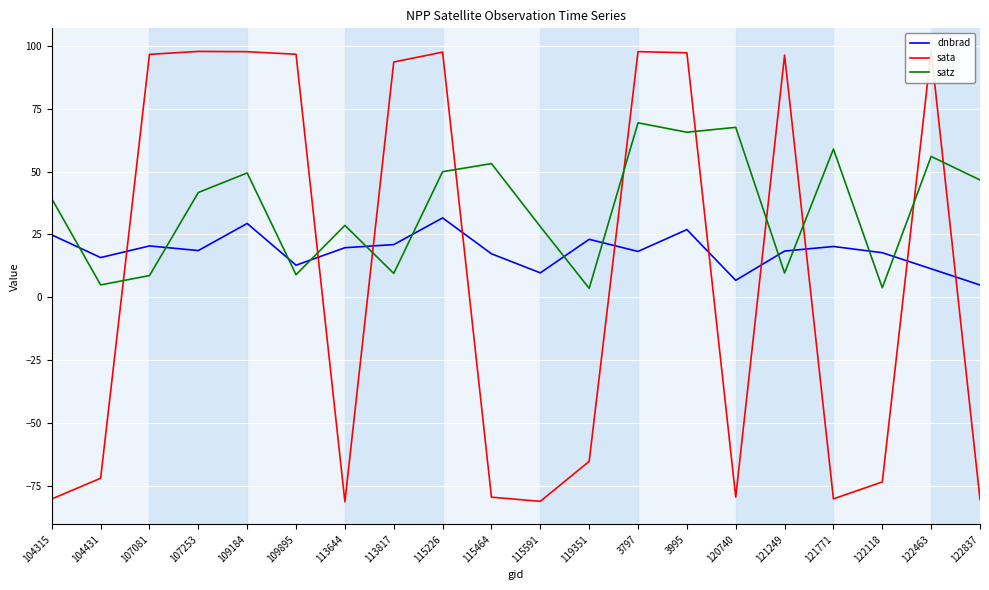

Reading right to left, what are all the values shown in this chart?

dnbrad: 122837=4.9	122463=11.3	122118=17.7	121771=20.2	121249=18.4	120740=6.8	3995=27.0	3797=18.3	119351=23.1	115591=9.7	115464=17.3	115226=31.6	113817=21.0	113644=19.7	109895=12.8	109184=29.4	107253=18.6	107081=20.4	104431=15.8	104315=24.8
sata: 122837=-80.5	122463=98.1	122118=-73.5	121771=-80.3	121249=96.4	120740=-79.6	3995=97.4	3797=97.8	119351=-65.4	115591=-81.3	115464=-79.6	115226=97.6	113817=93.7	113644=-81.4	109895=96.8	109184=97.8	107253=97.9	107081=96.7	104431=-72.1	104315=-80.3
satz: 122837=46.7	122463=56.1	122118=3.8	121771=59.0	121249=9.7	120740=67.7	3995=65.7	3797=69.5	119351=3.6	115591=28.2	115464=53.2	115226=50.0	113817=9.5	113644=28.6	109895=9.0	109184=49.5	107253=41.7	107081=8.6	104431=4.9	104315=39.2